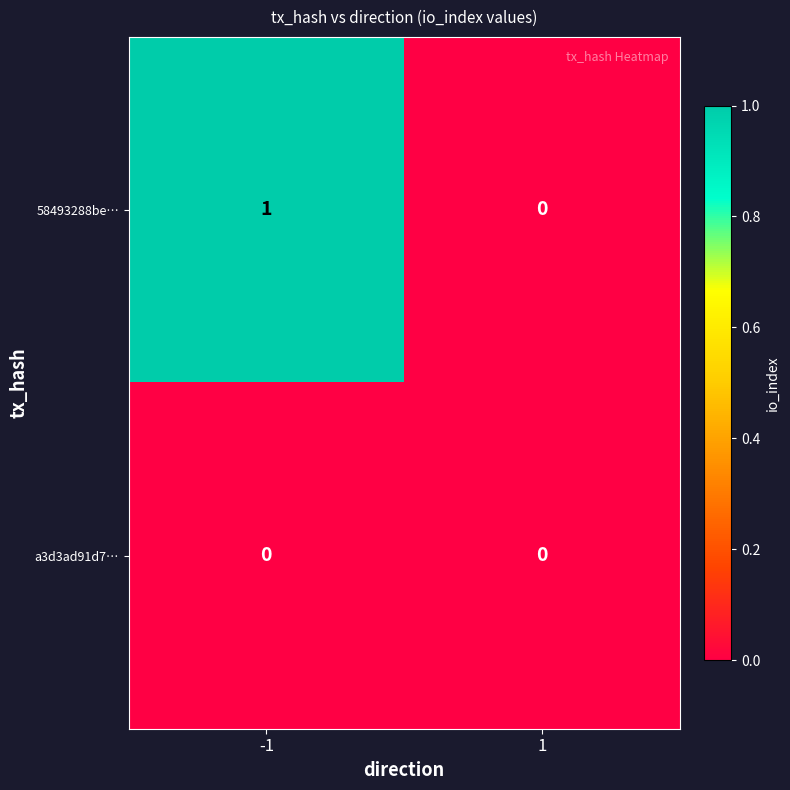

At which category does the chart reach its peak across all series?

-1